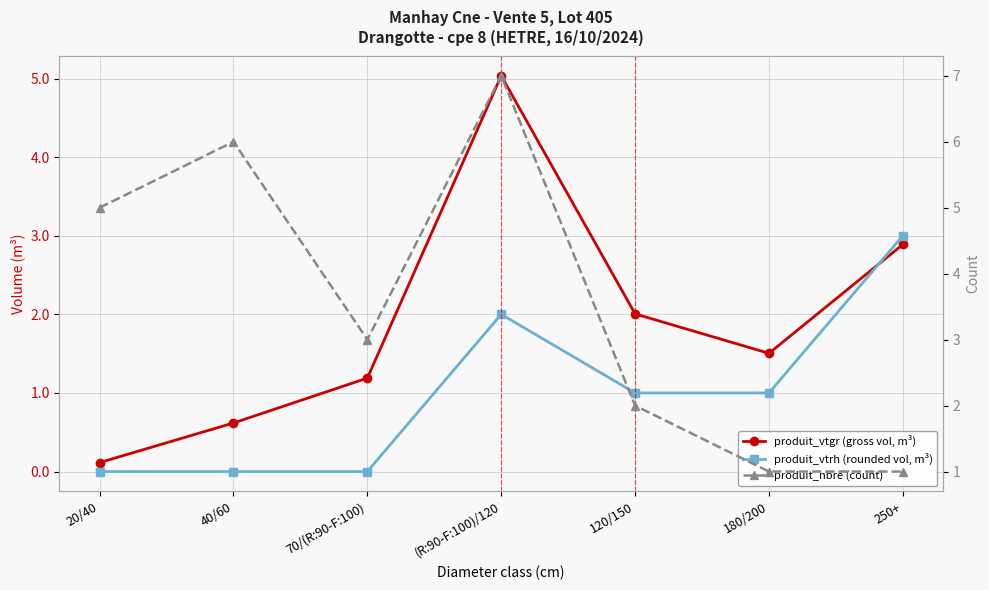

How many values in the produit_vtrh (rounded vol, m³) series are below 1?

3